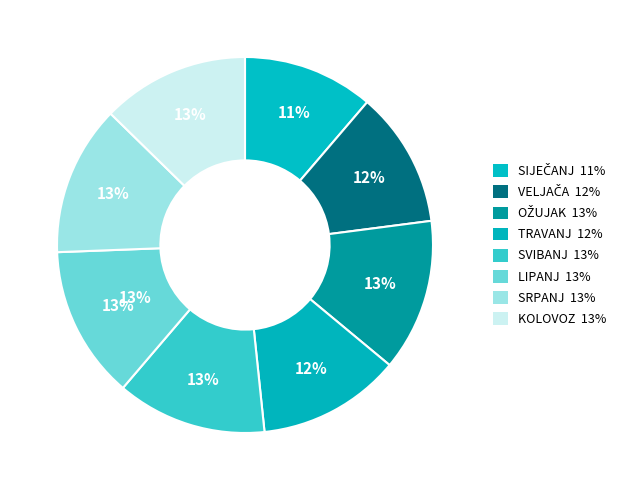

To the nearest percent, what percentage of the pie is SIJEČANJ?

11%